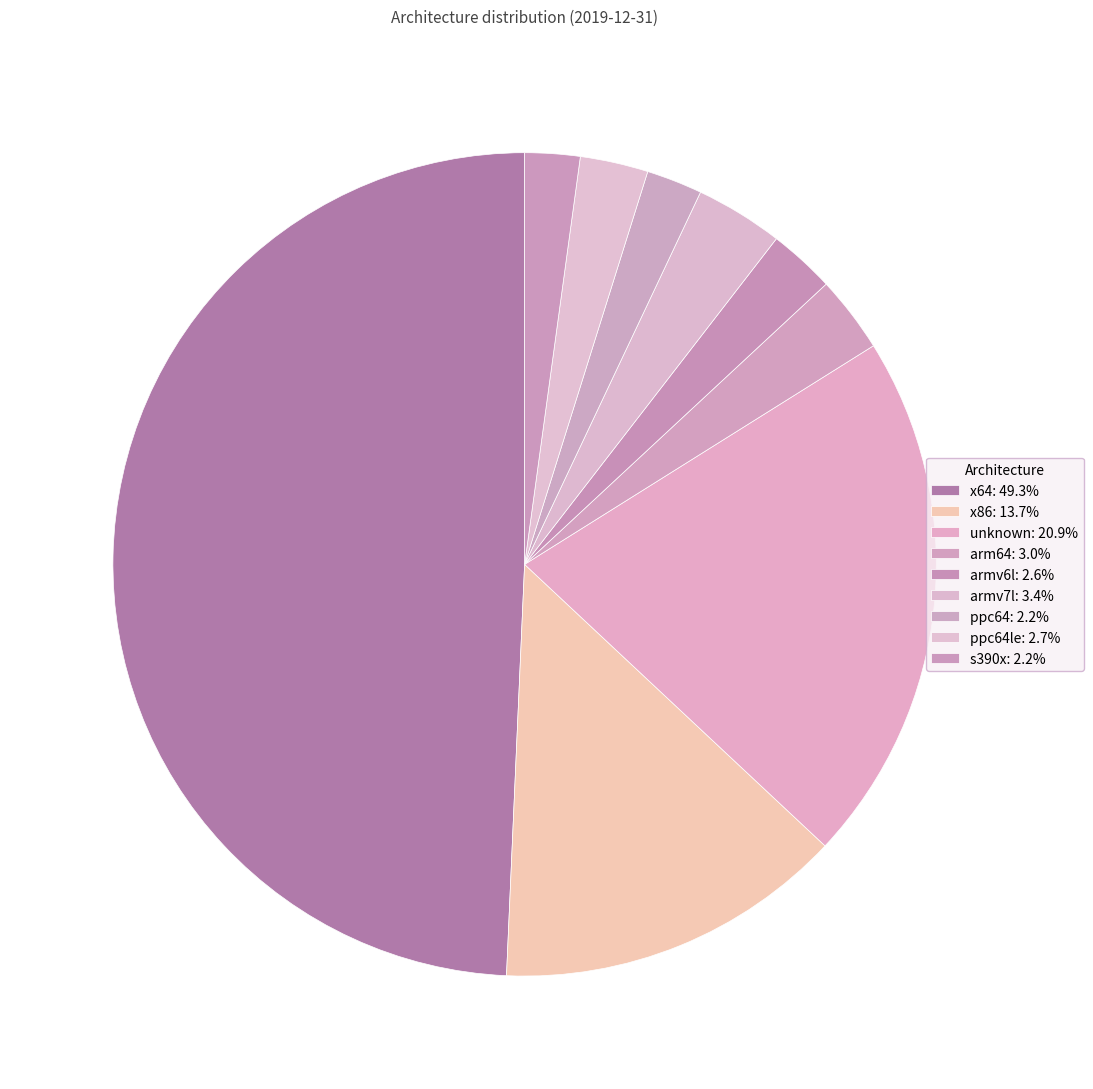

How many segments does this pie chart have?

9